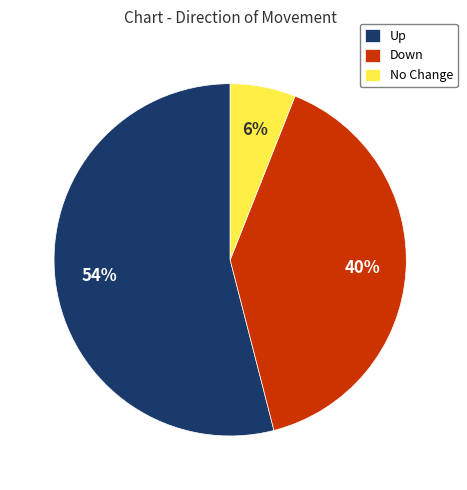

Rank the categories by value from lowest to highest.

No Change, Down, Up